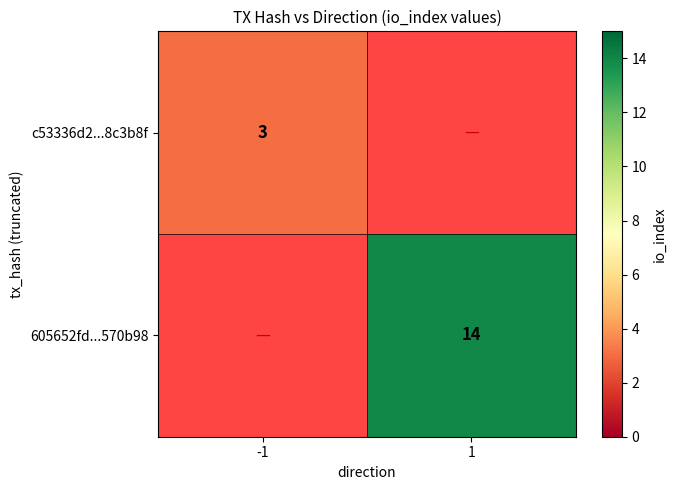

The value of 605652fd...570b98 at 1 is 14. True or false?

True